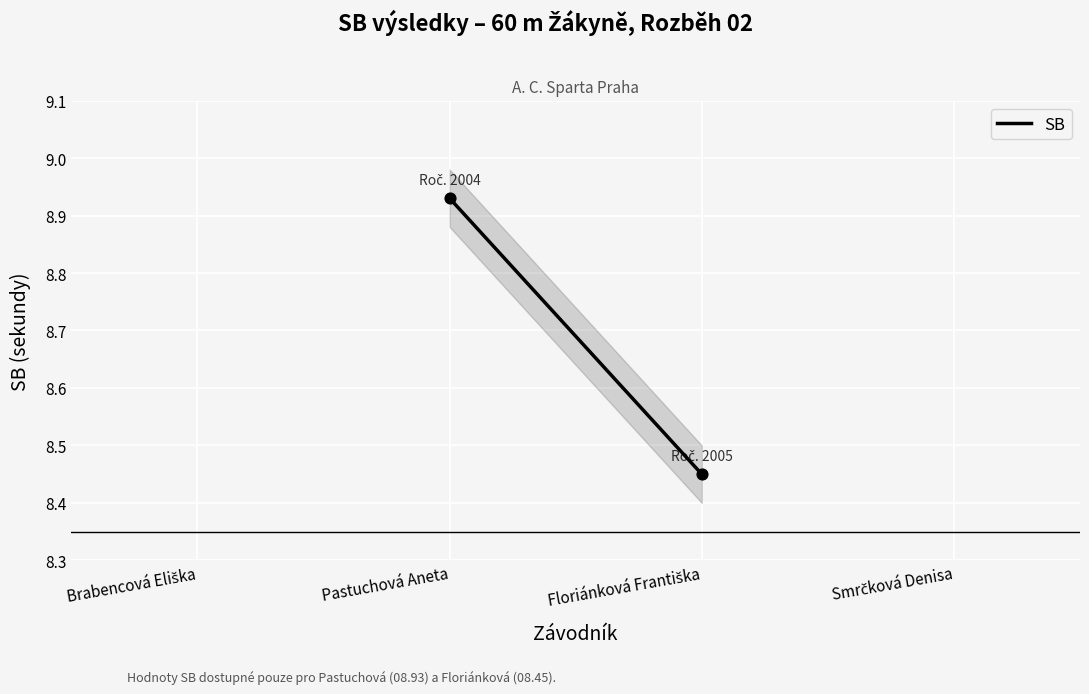

What is the average Y value?

8.7